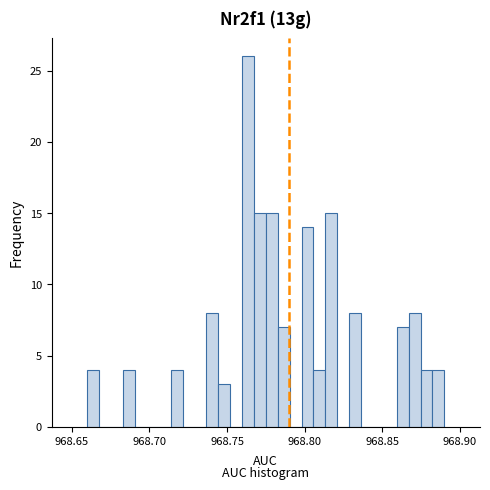

Read against the x-axis, roughly where is the centre of the tallest bar?

968.765